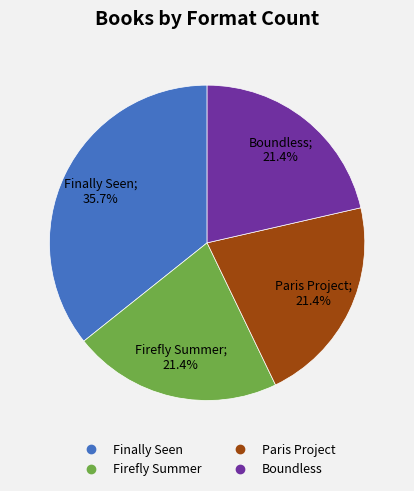

What percentage is the Firefly Summer slice, to the nearest percent?

21%